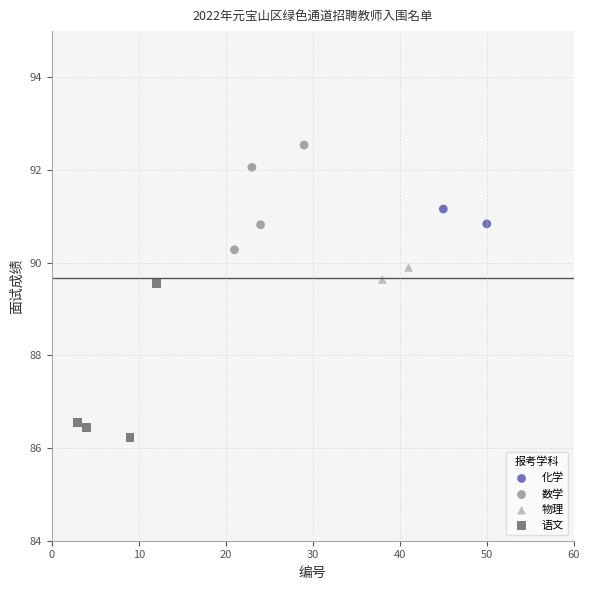

What are all the series names shown in the legend?

化学, 数学, 物理, 语文